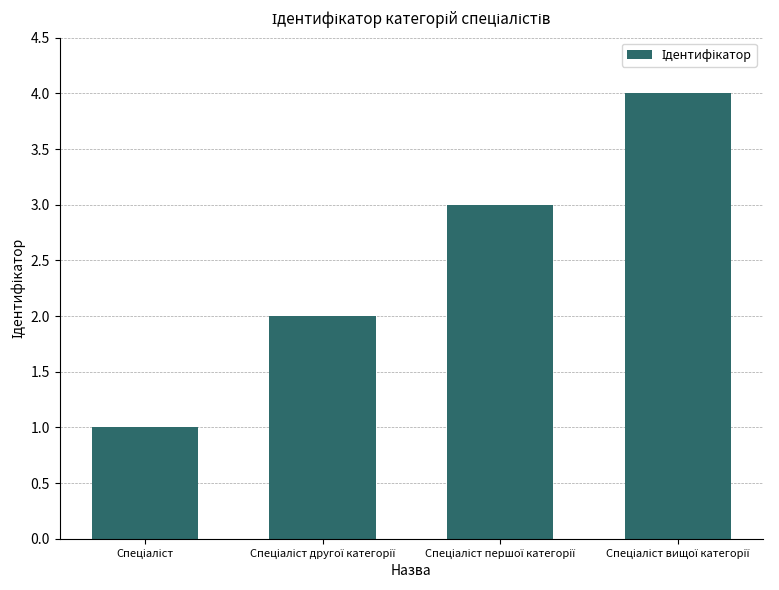

What is the maximum value shown in the chart?

4